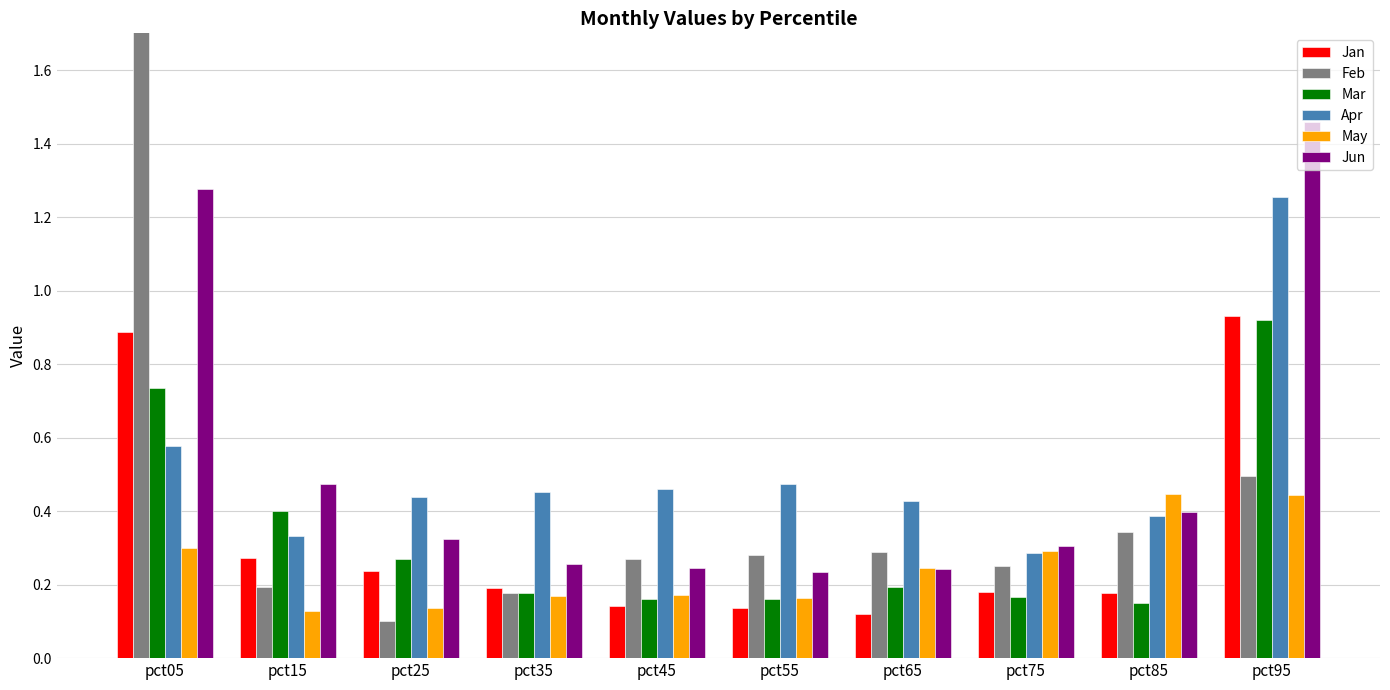

Is it true that May equals 0.3 at pct35?

False